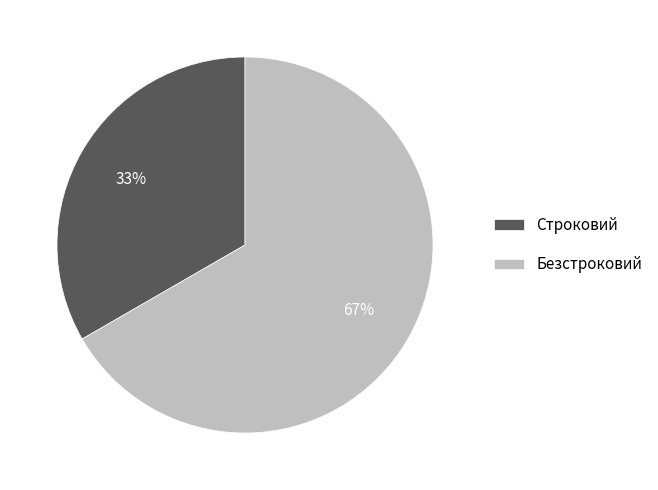

Between Строковий and Безстроковий, which is larger?

Безстроковий